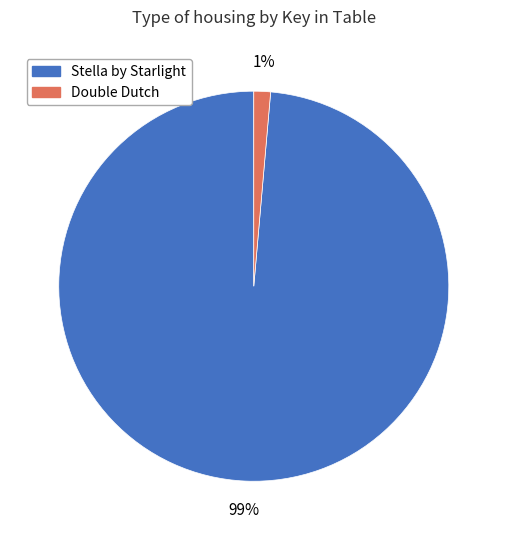

How many segments does this pie chart have?

2